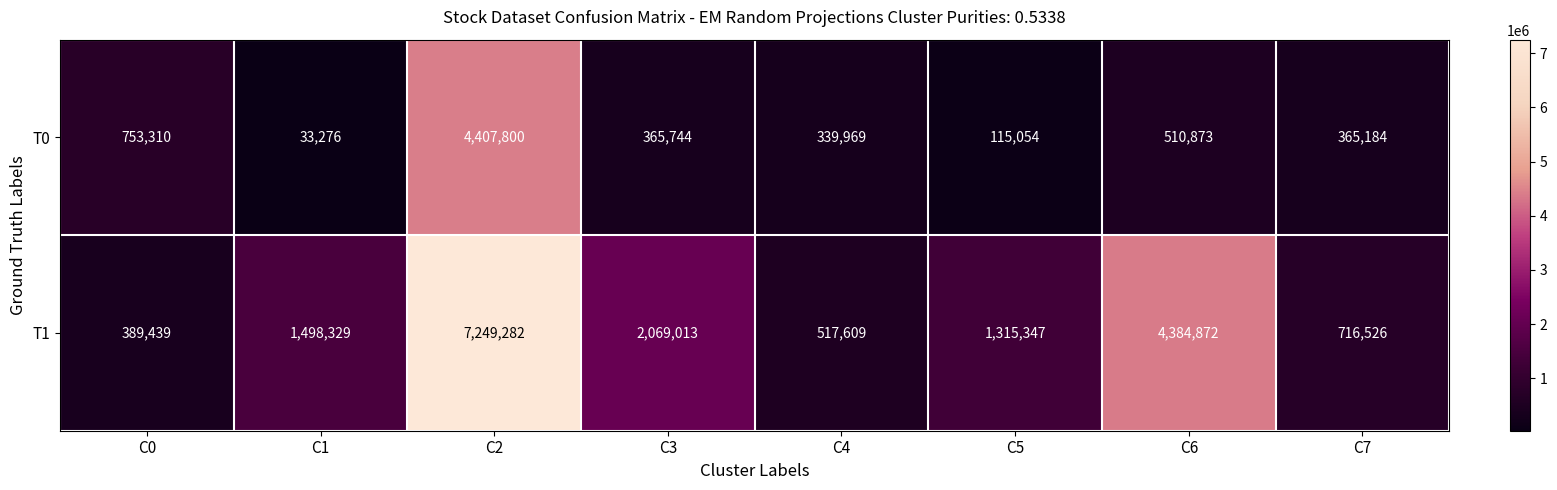

How many data points in T0 are less than 365744?

4